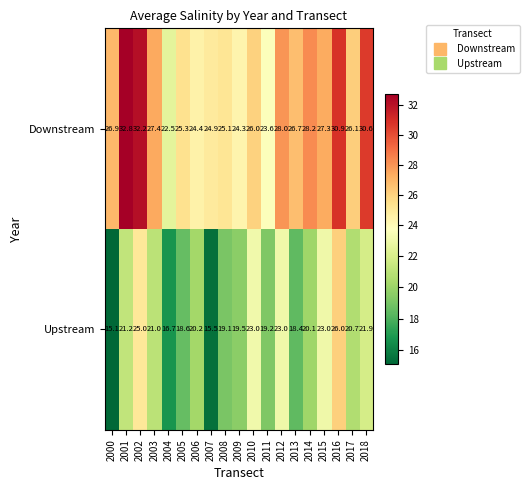

Count the number of categories in the chart.

19